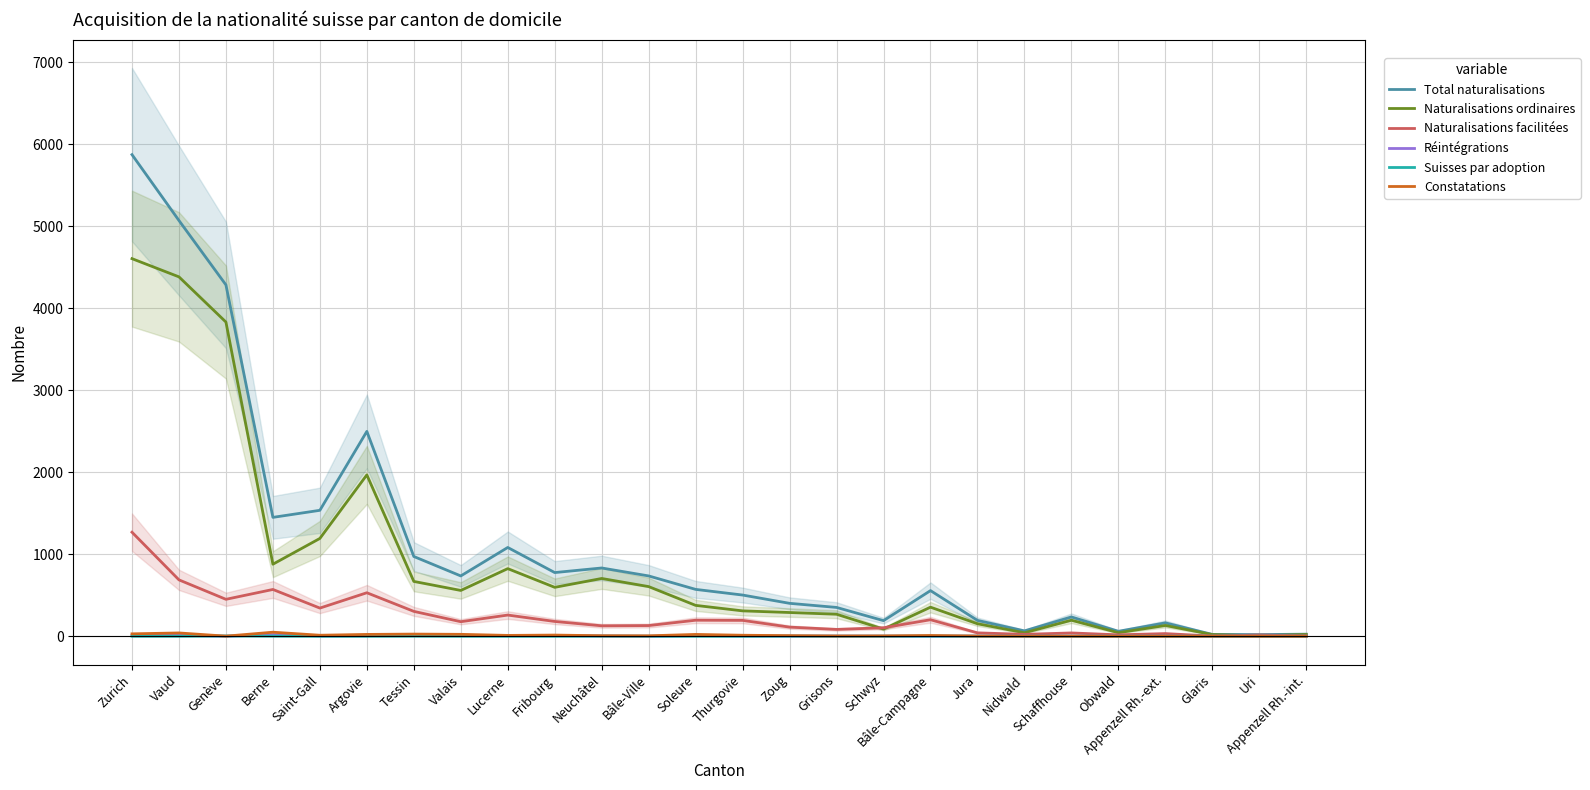

What is the label of the 22nd point from the right?

Saint-Gall